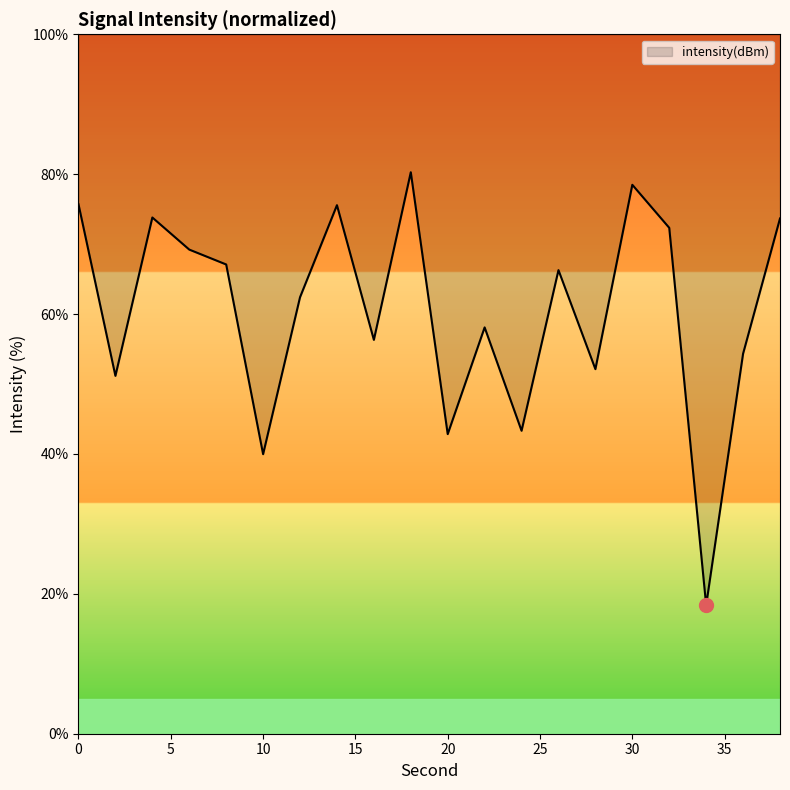

What is the value of the 6th point from the left?

40.0